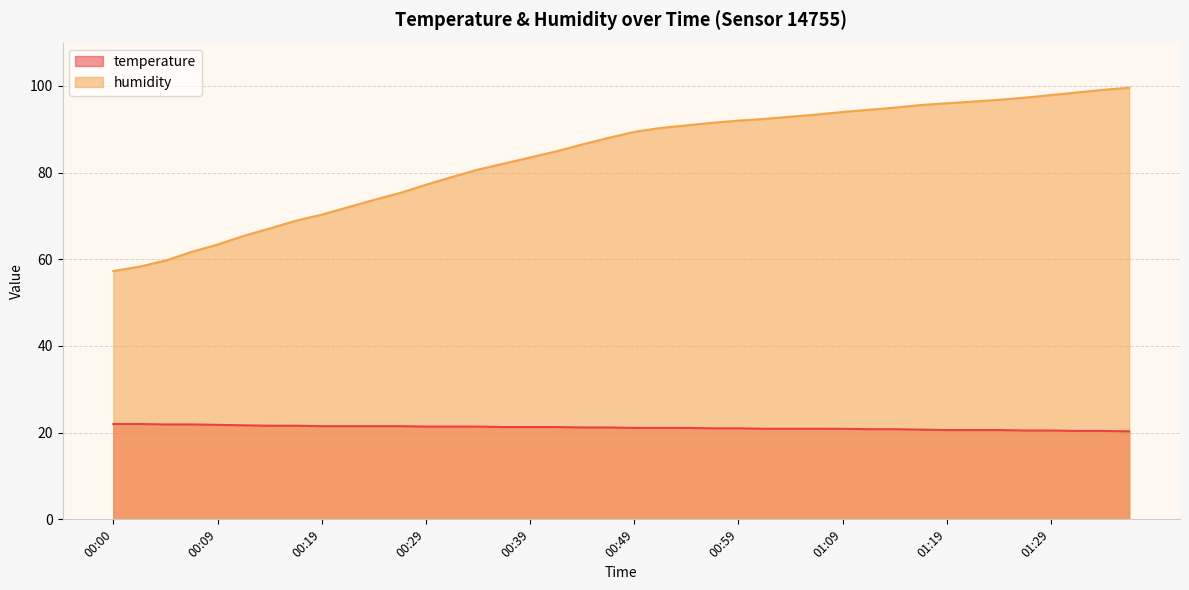

Where does the humidity series first go above 89?

00:49